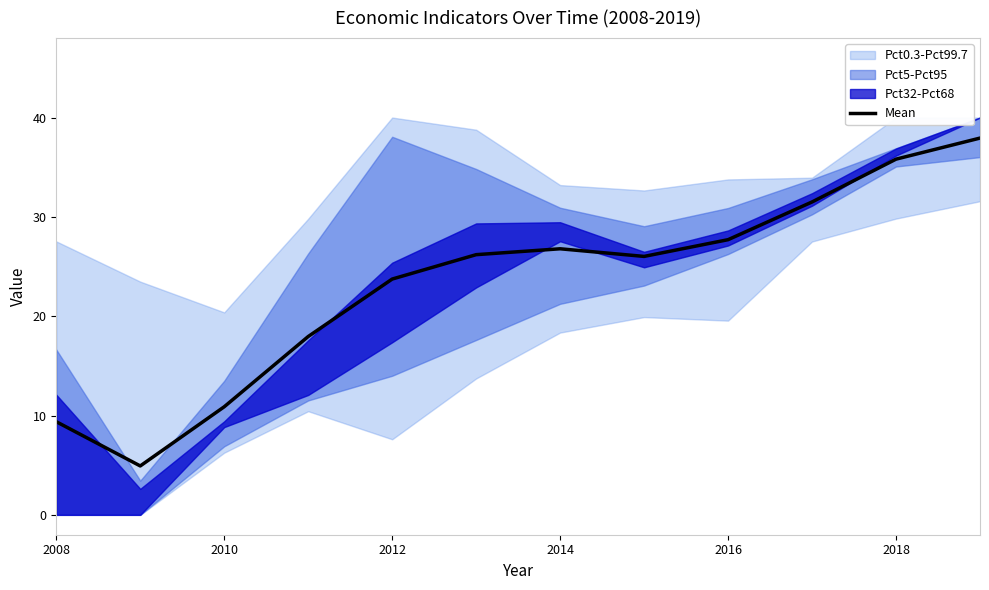

What is the minimum value for Mean?

4.9